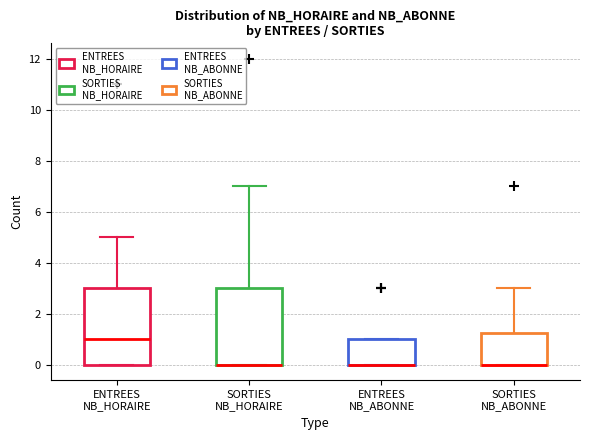

Where is the upper edge of the box for ENTREES NB_ABONNE on the y-axis? The values are not printed on the chart, so give them approximately, as read against the axis.

1.0